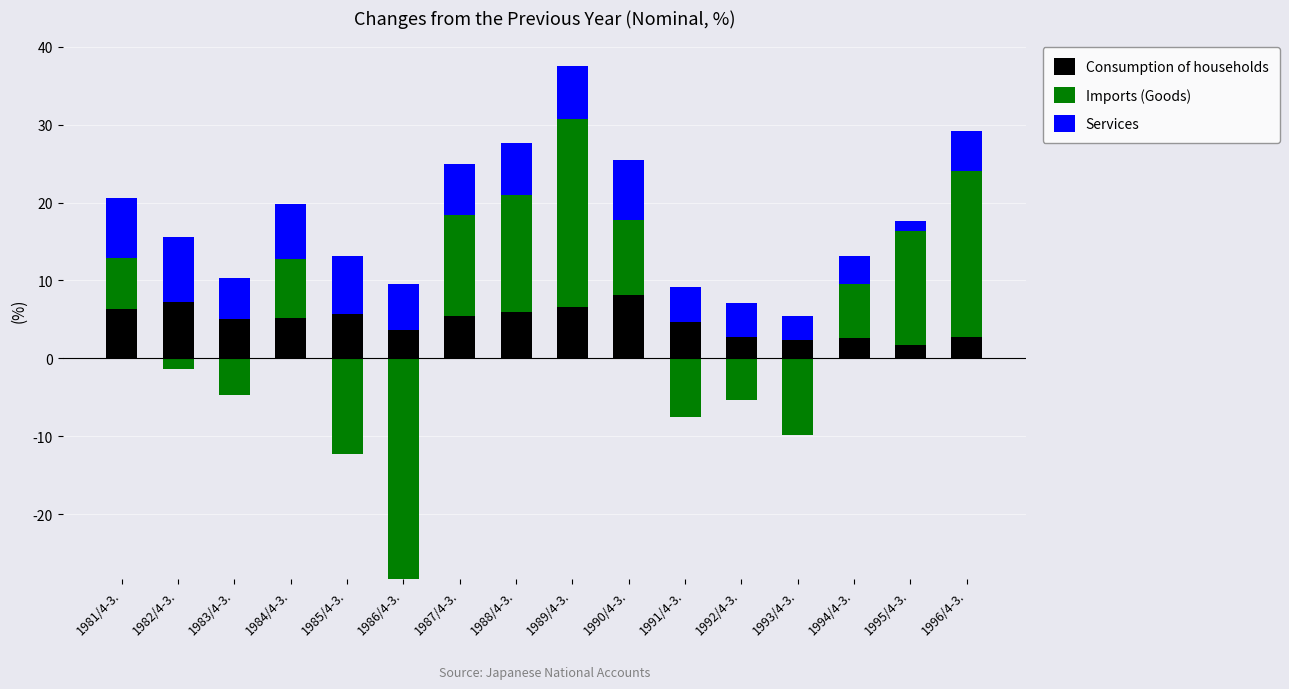

At 1987/4-3., list the series in order from smallest to largest.

Consumption of households, Services, Imports (Goods)